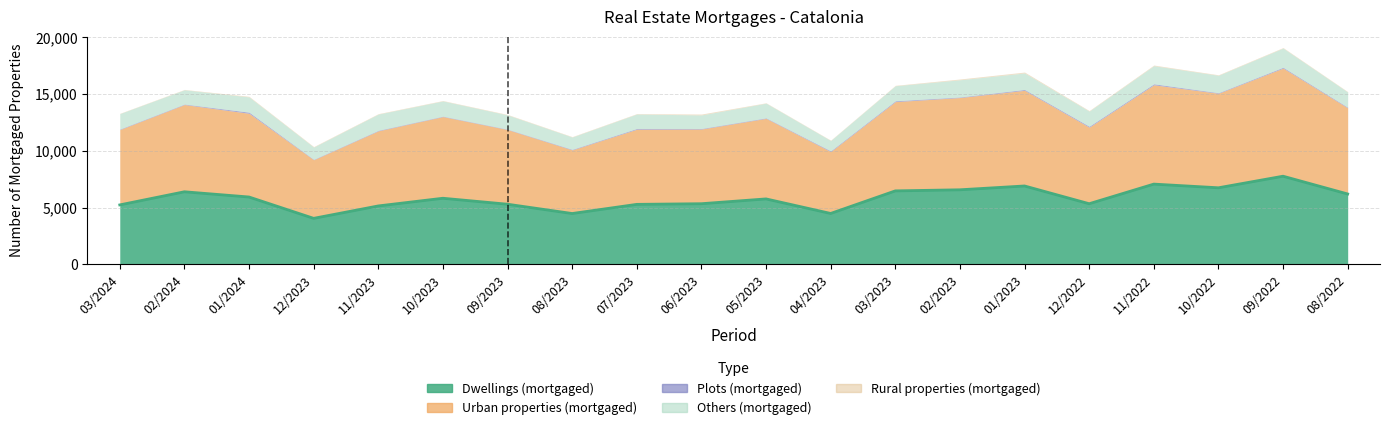

At how many categories does at least one series exceed 7506?

8